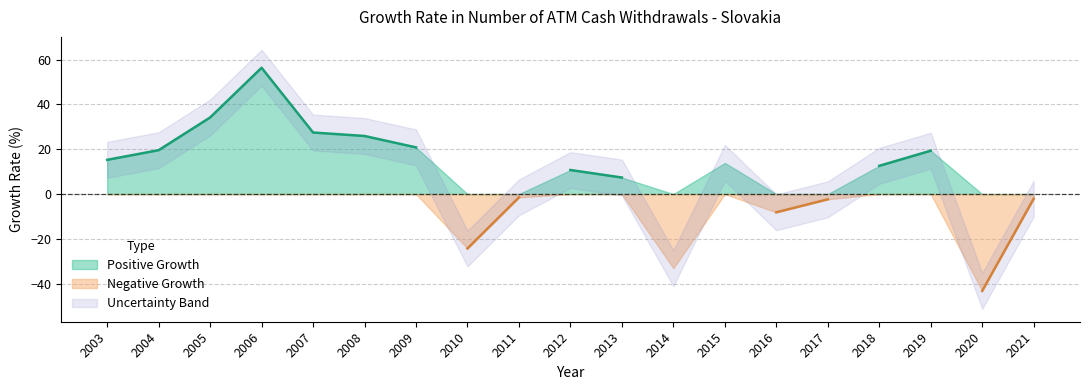

Reading right to left, extract all data points from this chart.

2021=-2.1	2020=-43.2	2019=19.3	2018=12.6	2017=-2.3	2016=-8.1	2015=13.9	2014=-33.1	2013=7.4	2012=10.7	2011=-1.5	2010=-24.3	2009=20.8	2008=25.9	2007=27.5	2006=56.4	2005=34.2	2004=19.6	2003=15.3